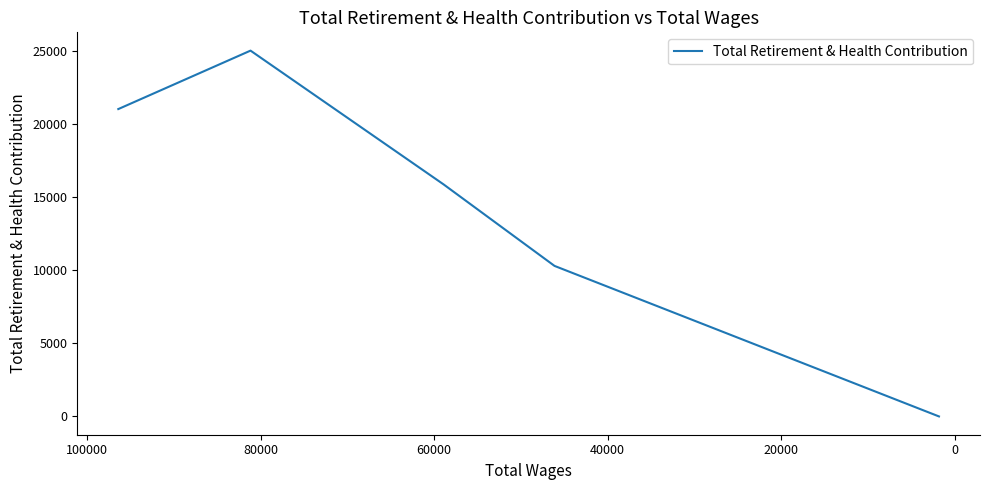

Count the values in the range 10292 to 21016.

3